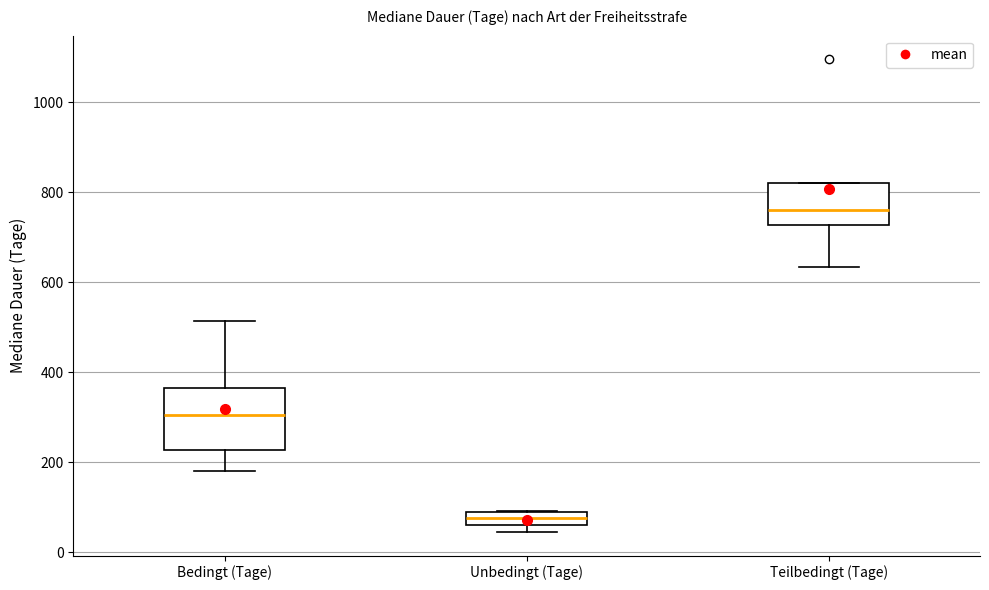

Where is the upper edge of the box for Bedingt (Tage) on the y-axis? The values are not printed on the chart, so give them approximately, as read against the axis.

360